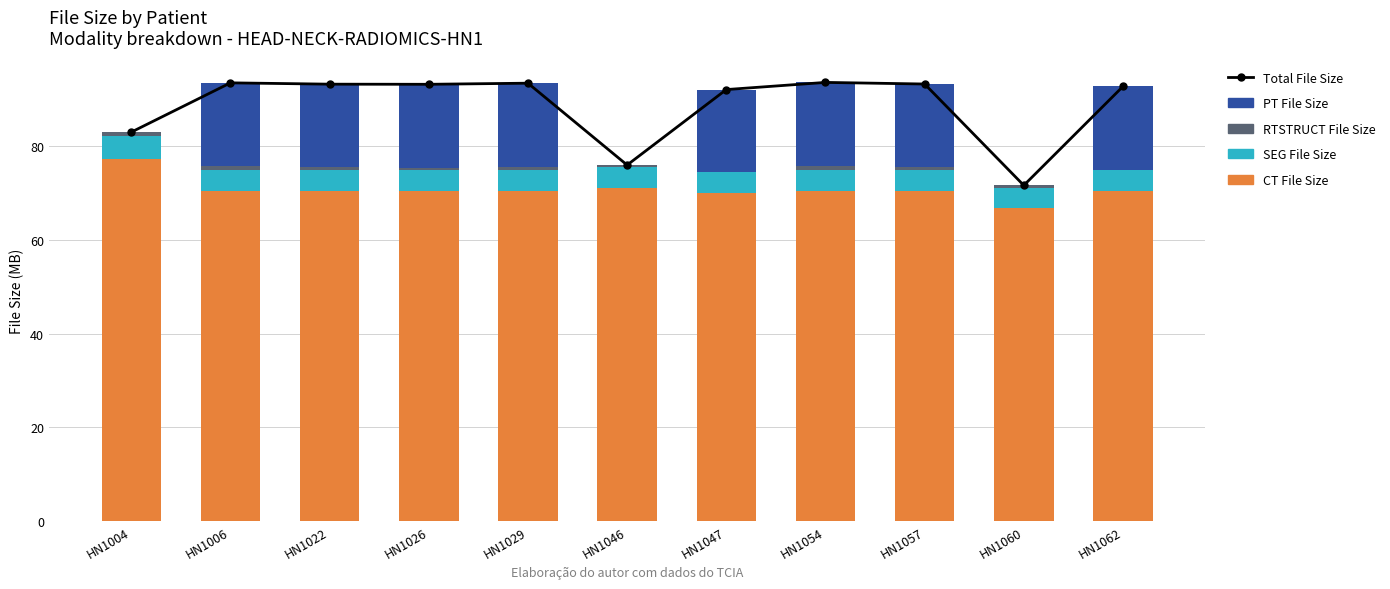

What is the difference between the maximum and second lowest values in the SEG File Size series?

0.5